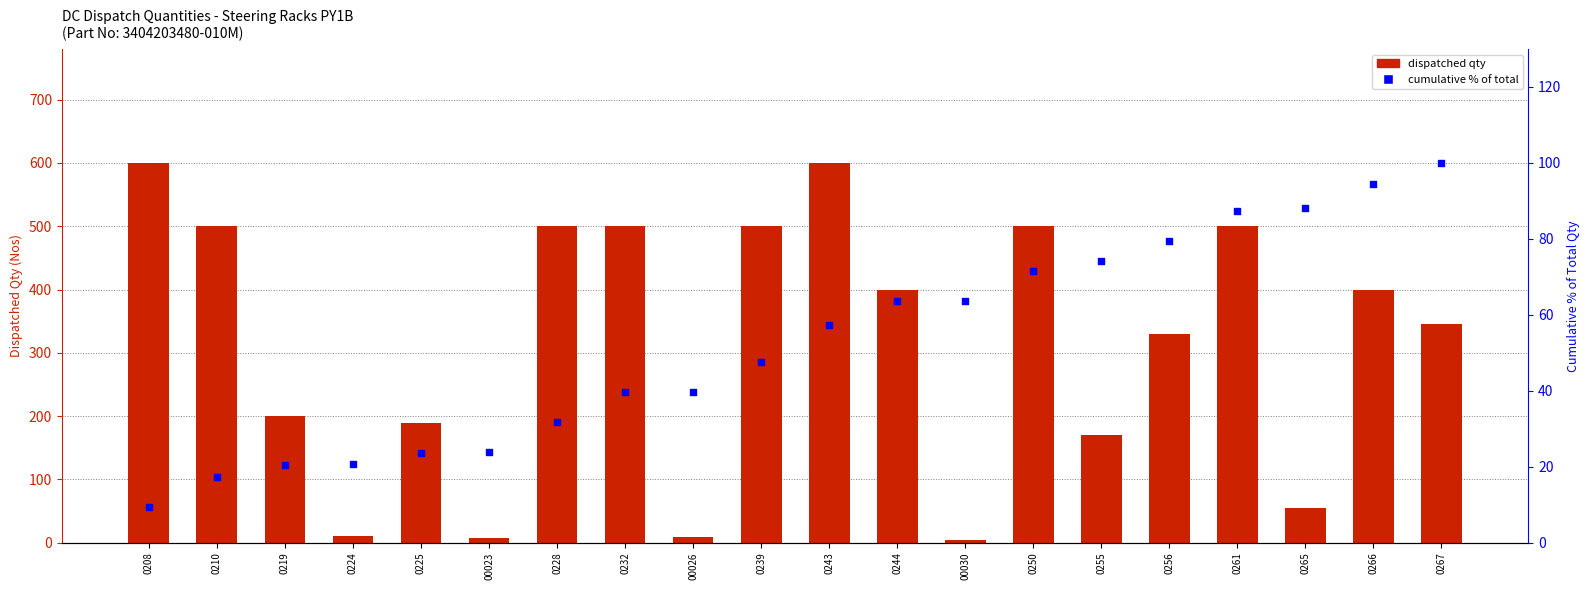

At how many categories does at least one series exceed 420?

8